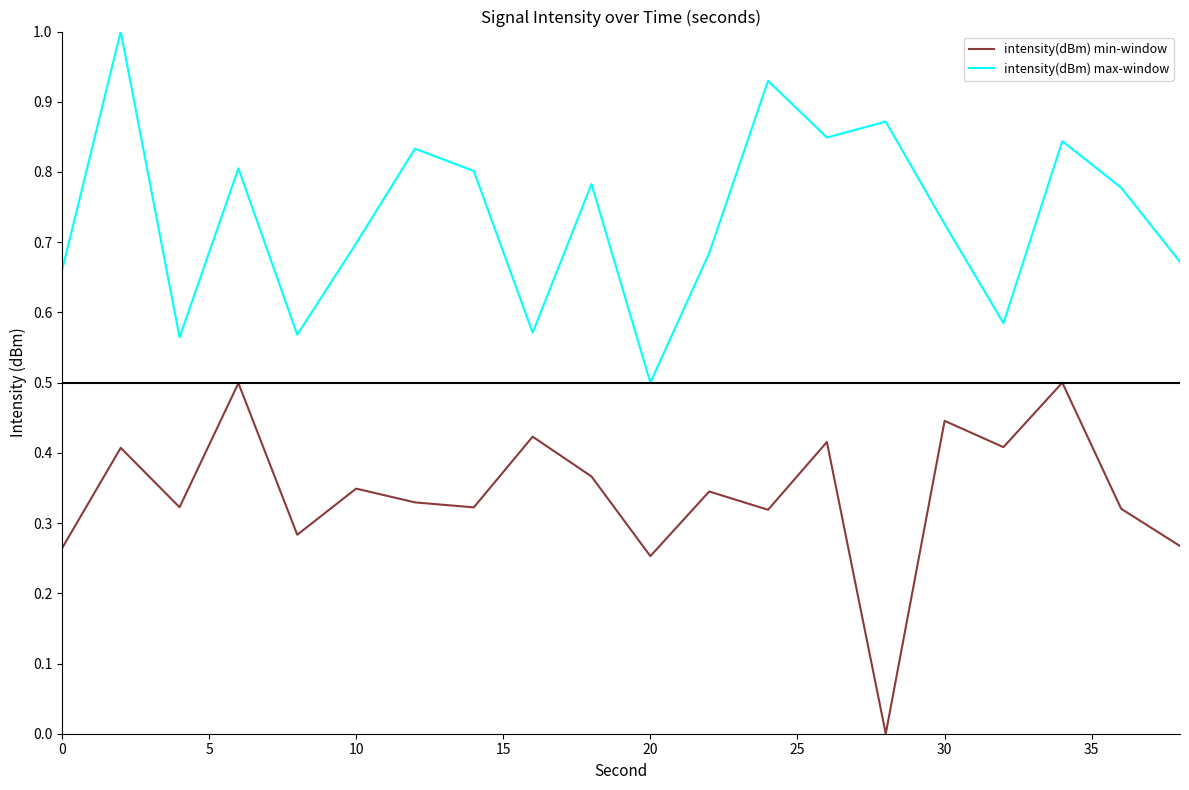

Which series has the largest total across all categories?

intensity(dBm) max-window